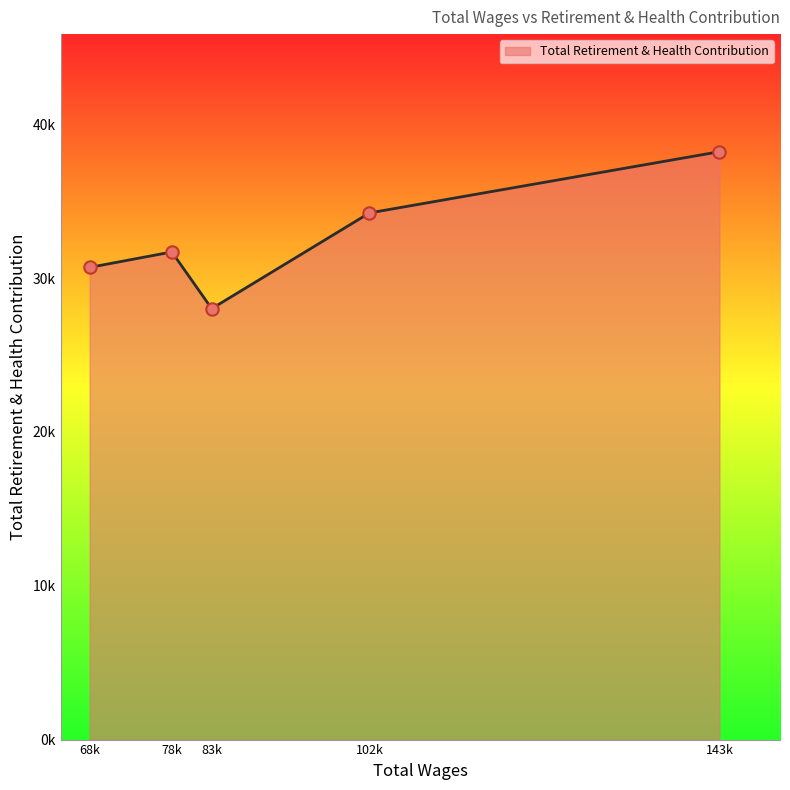

Does the chart have visible grid lines?

No